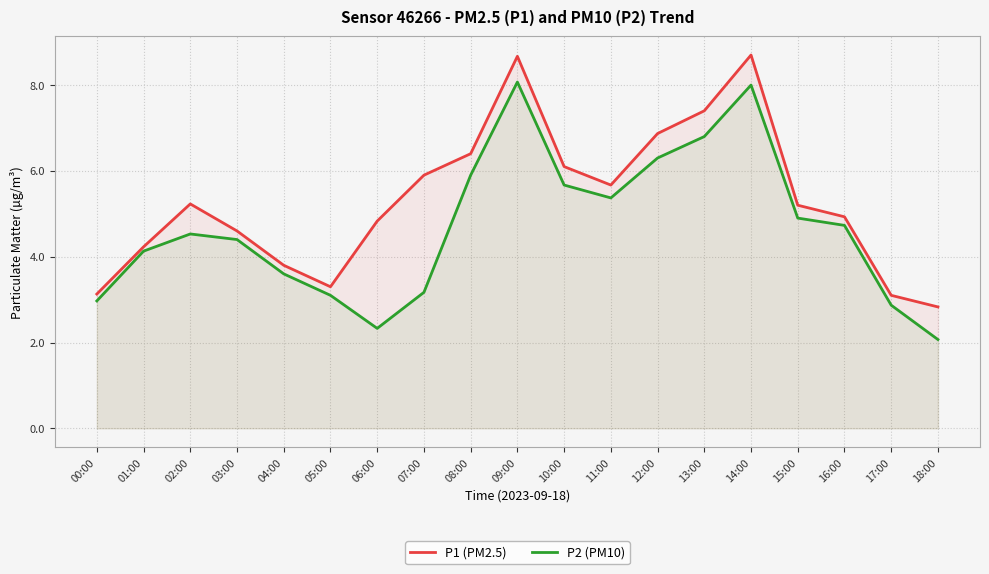

True or false: P1 (PM2.5) has a value of 2.8 at 18:00.

True